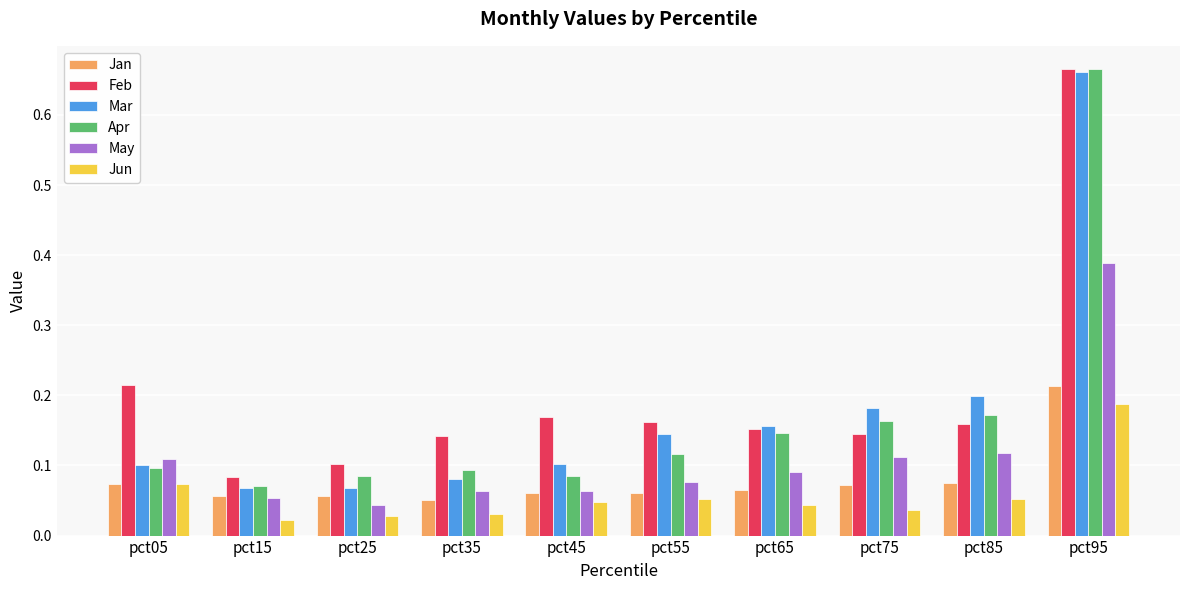

At how many categories does at least one series exceed 0?

10